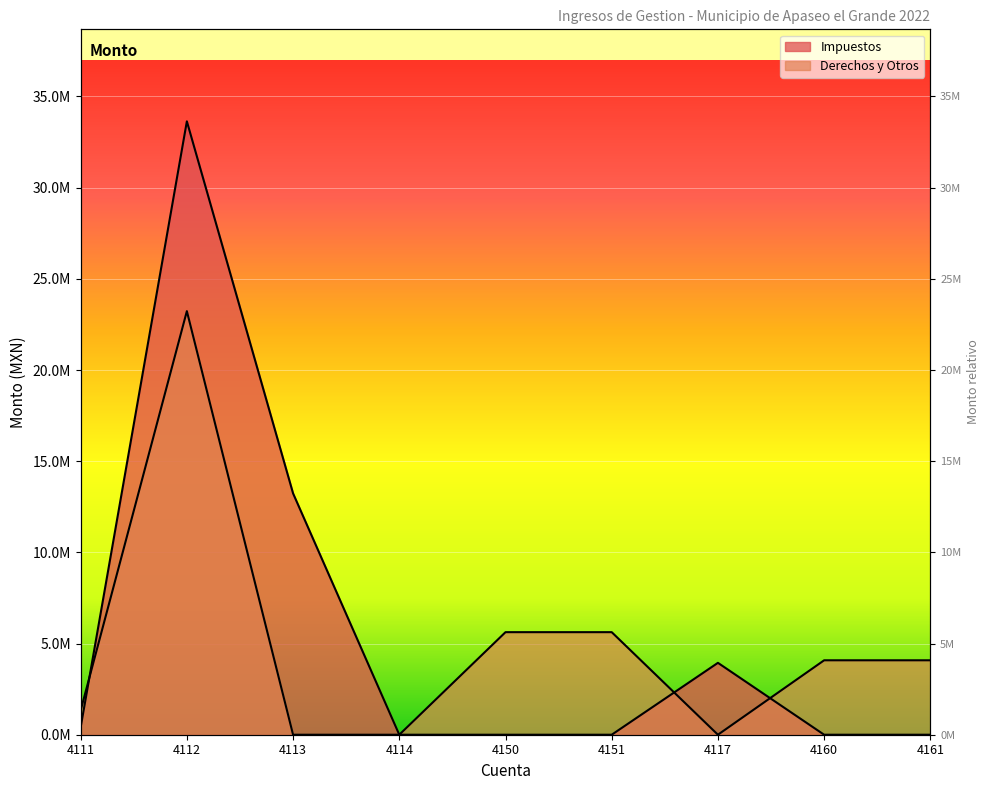

How many intersections are there between Derechos y Otros and Impuestos?

3